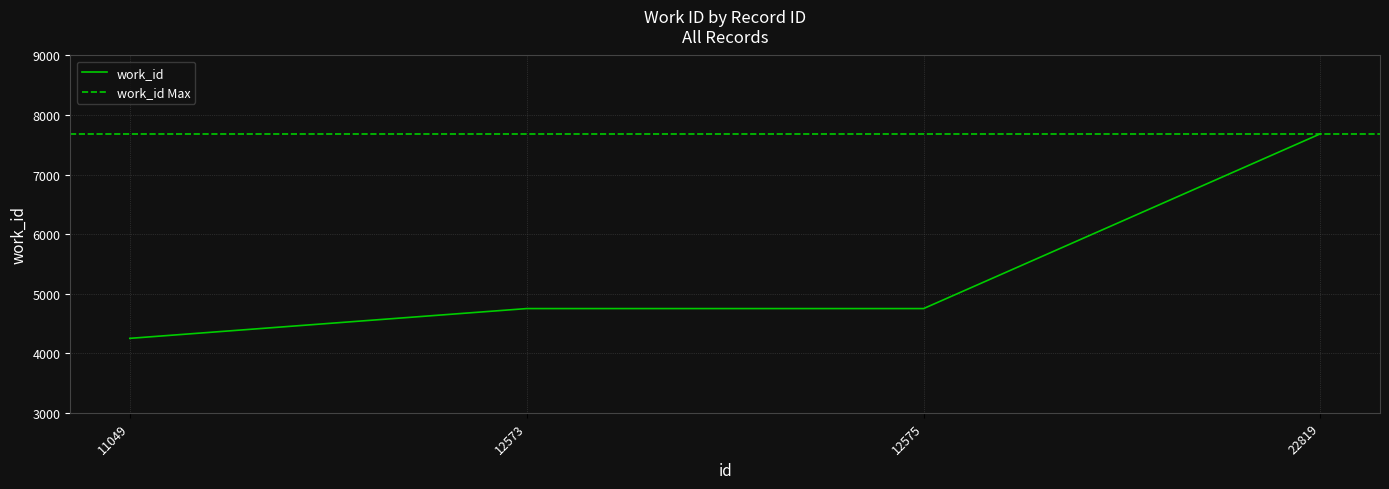

Between 12573 and 22819, which is larger?

22819